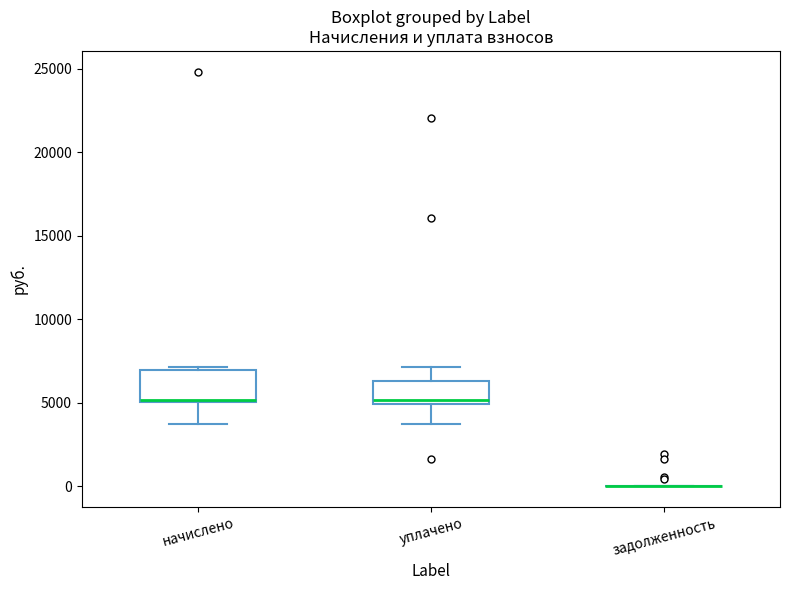

Reading left to right, transcribe this box plot: for each box, give where its median line is, the range the box spans, and where its two whiskers end, as read against the y-axis. The values are not printed on the chart, so give them approximately, as read against the axis.

начислено: median 5000, box 5000 to 7000, whiskers 3500 to 7000 (just above the box's upper edge)
уплачено: median 5000 (just above the box's lower edge), box 5000 to 6500, whiskers 3500 to 7000
задолженность: box collapsed to a line at 0, whiskers 0 to 0